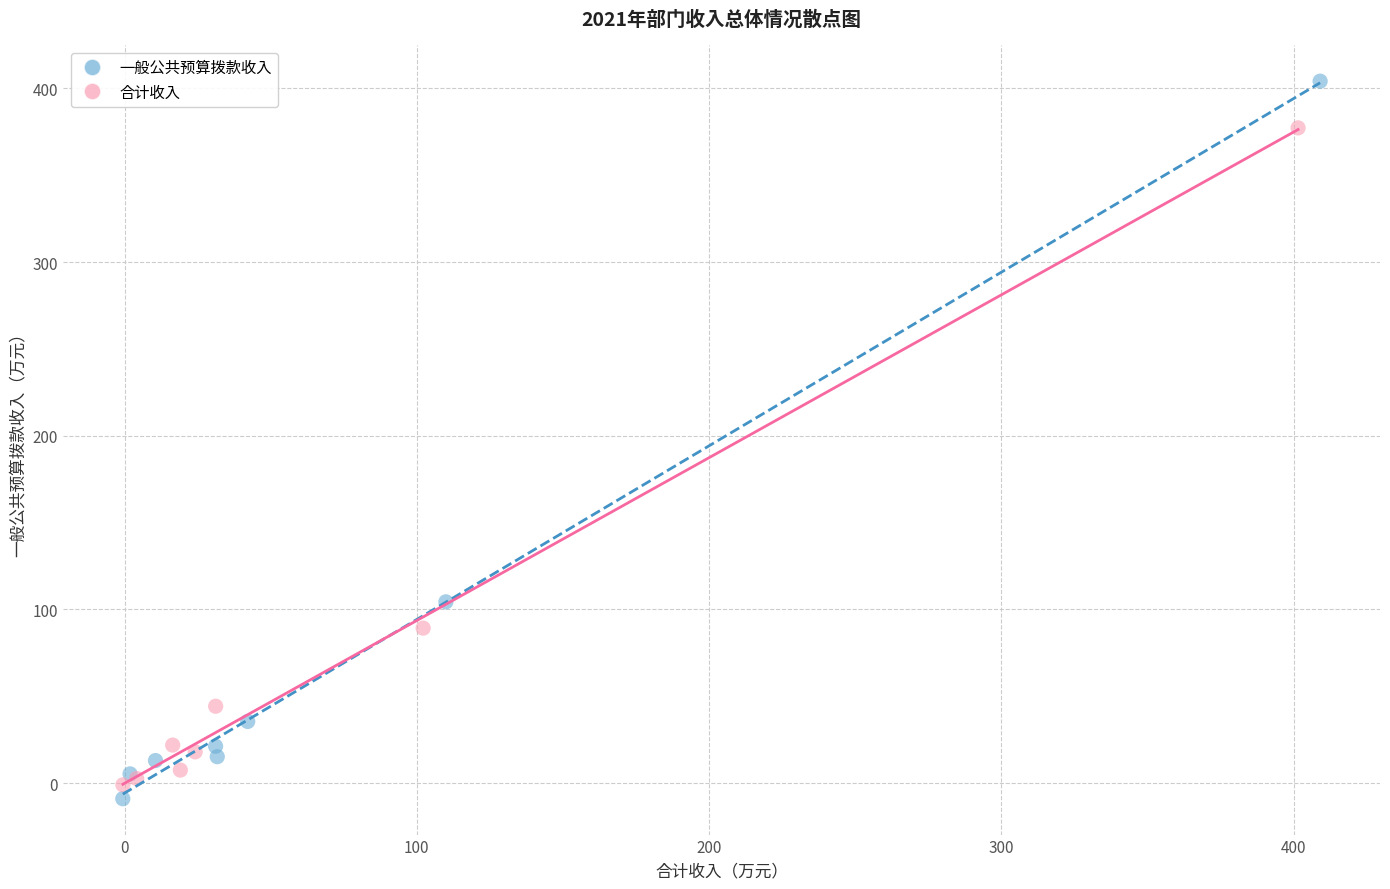

What are all the series names shown in the legend?

一般公共预算拨款收入, 合计收入